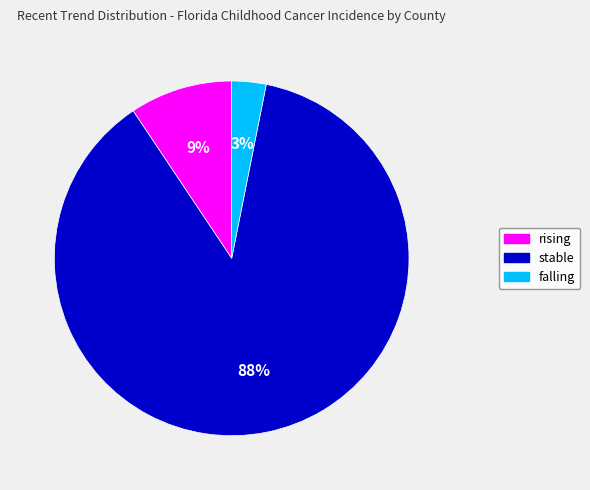

How many slices are in this pie chart?

3